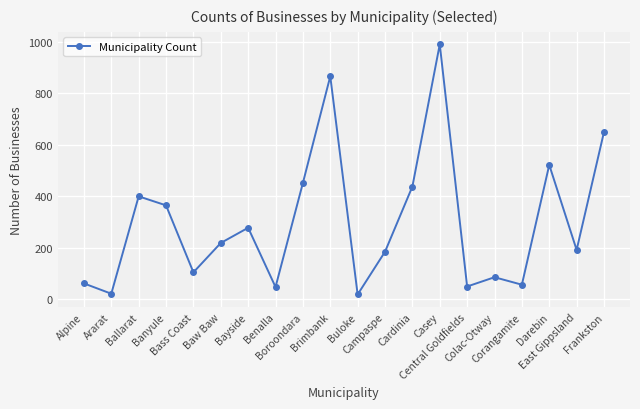

Approximately how many times larger is the value at Colac-Otway compared to Campaspe?

0.5